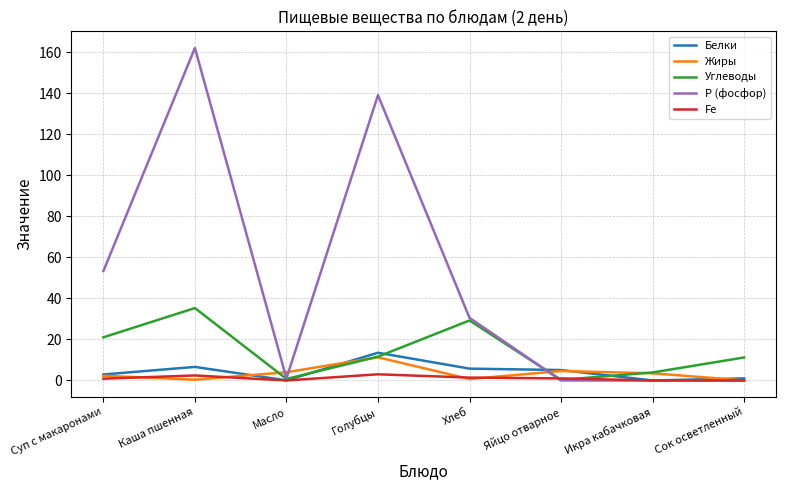

What is the difference between the maximum and minimum values in the Углеводы series?

35.0